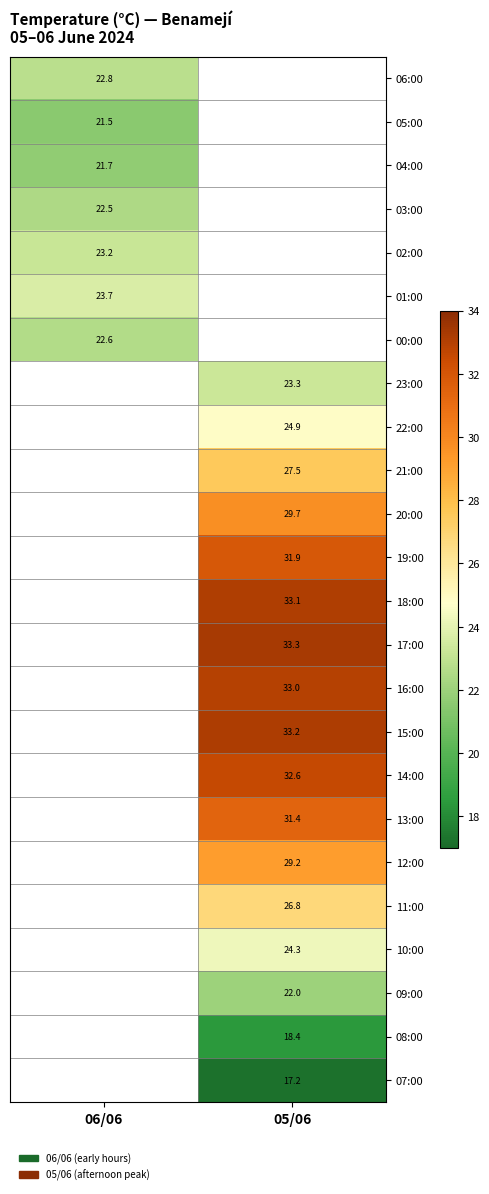

At how many categories does at least one series exceed 20?

2